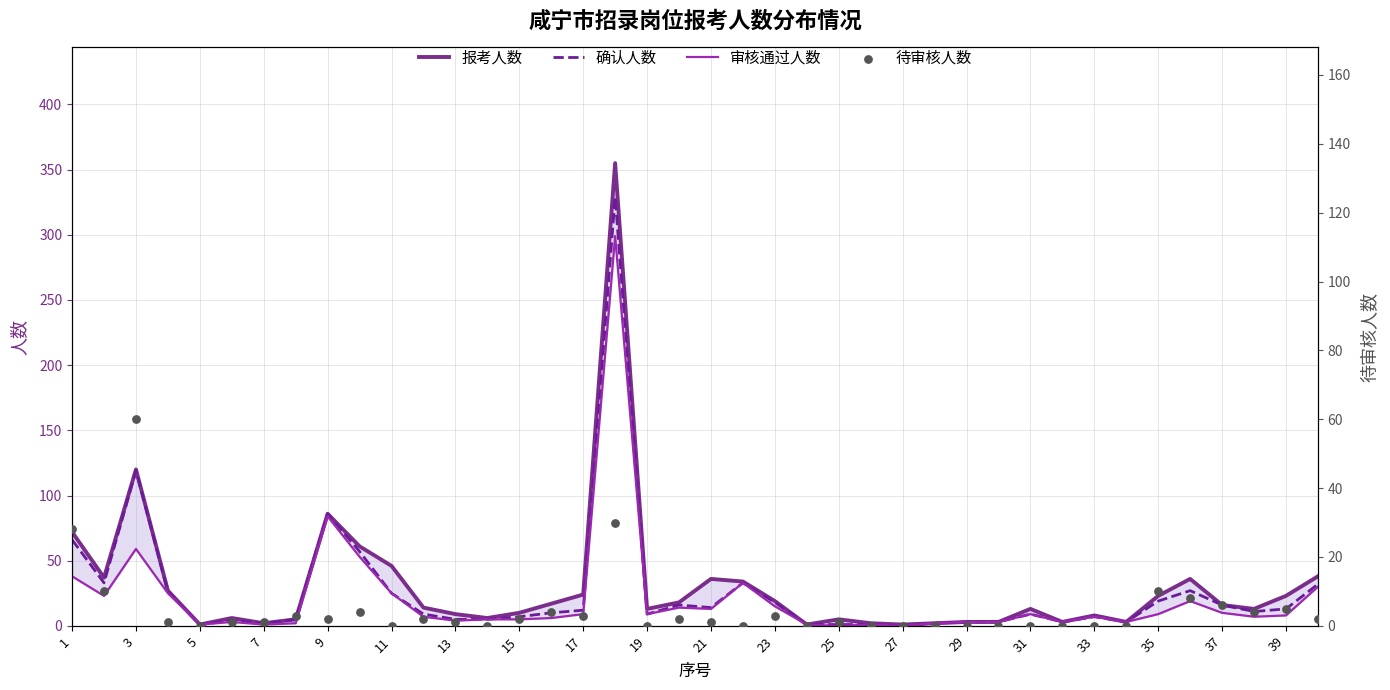

Which series has the widest spread of Y values?

报考人数